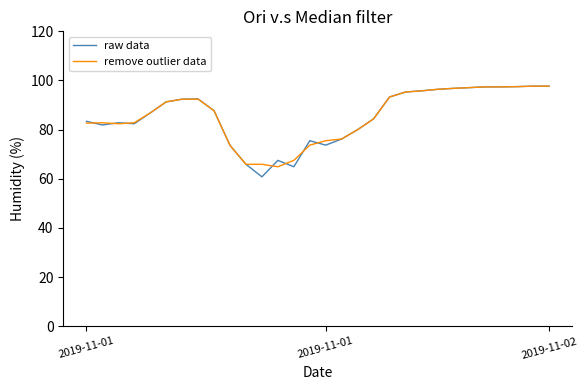

What is the greatest value displayed?

97.7